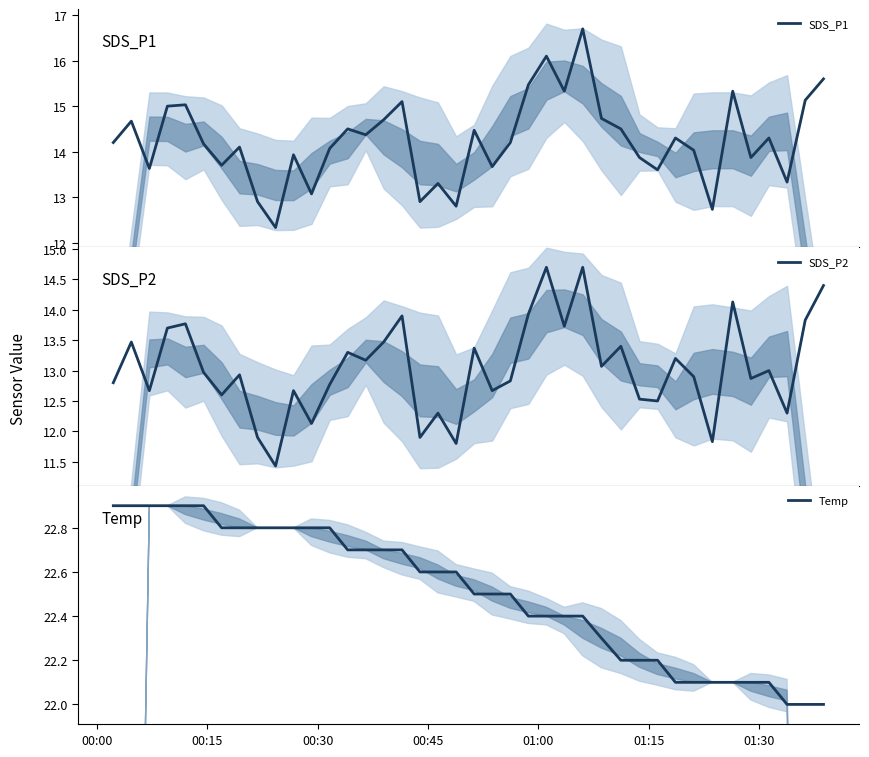

What is the maximum value for SDS_P1?

16.7